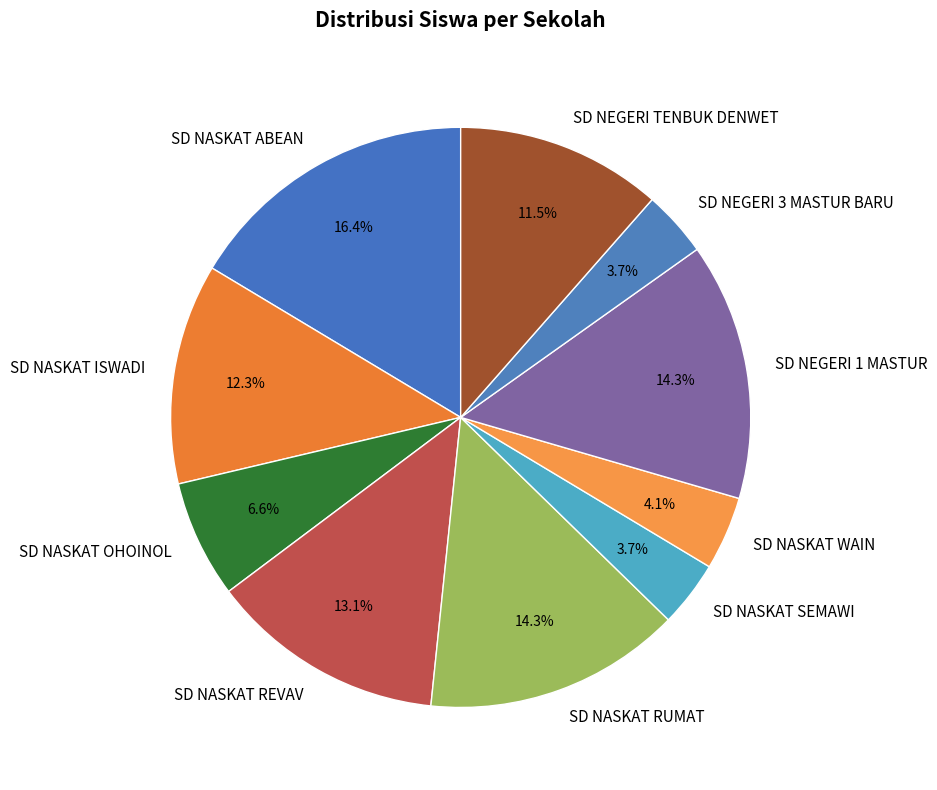

Does SD NEGERI 1 MASTUR account for over 50% of the chart?

No